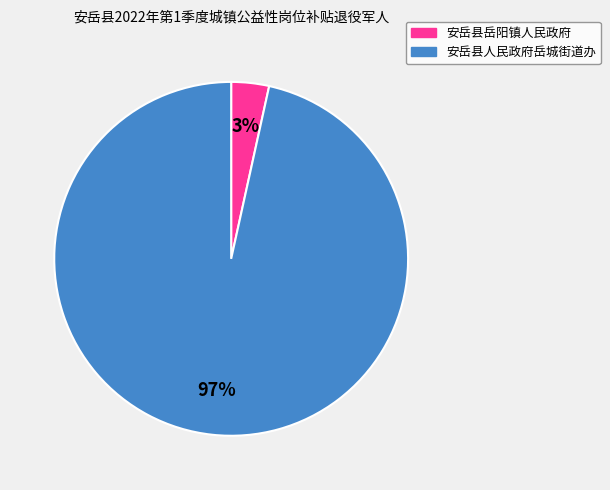

Combined, do 安岳县人民政府岳城街道办 and 安岳县岳阳镇人民政府 account for over 50%?

Yes